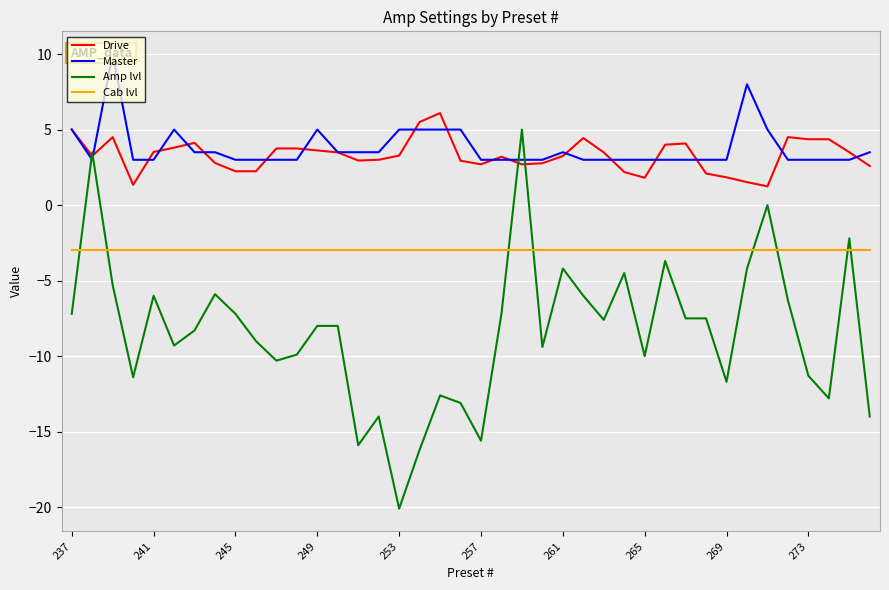

What is the value of the Drive point at the 16th from the left?

3.0